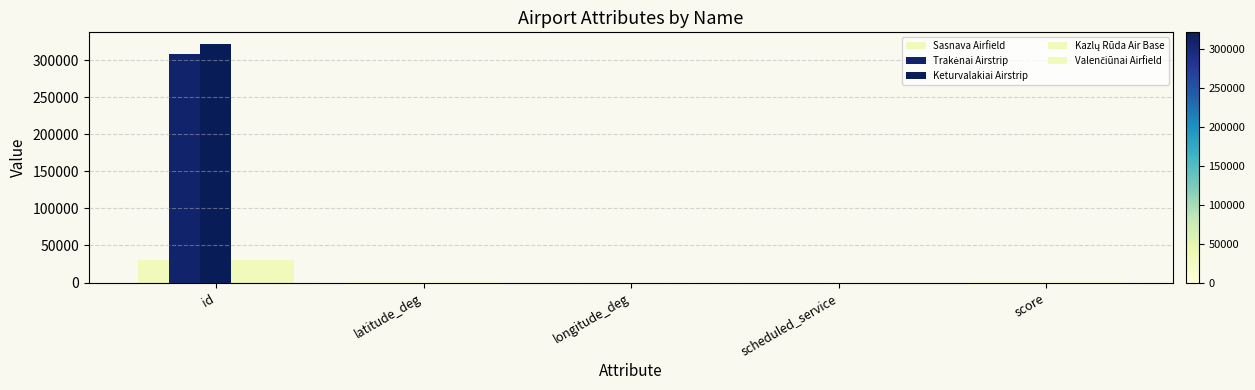

List the labels in order of Keturvalakiai Airstrip value, largest first.

id, latitude_deg, score, longitude_deg, scheduled_service